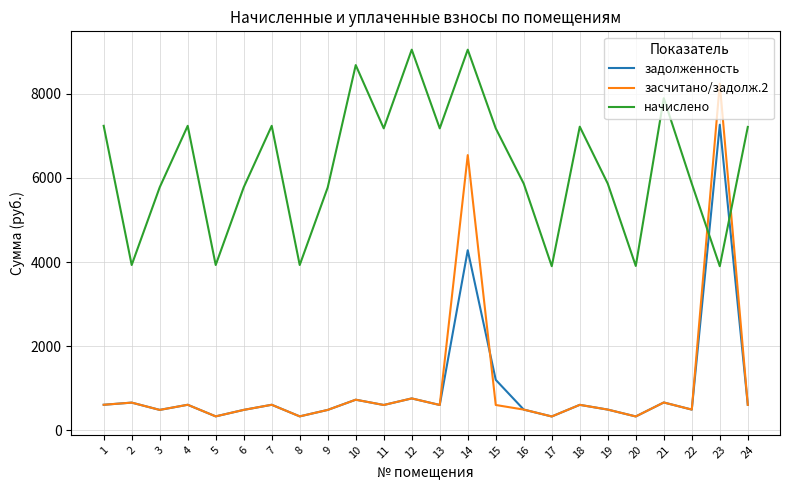

Rank the series by their maximum value, from highest to lowest.

начислено, засчитано/задолж.2, задолженность